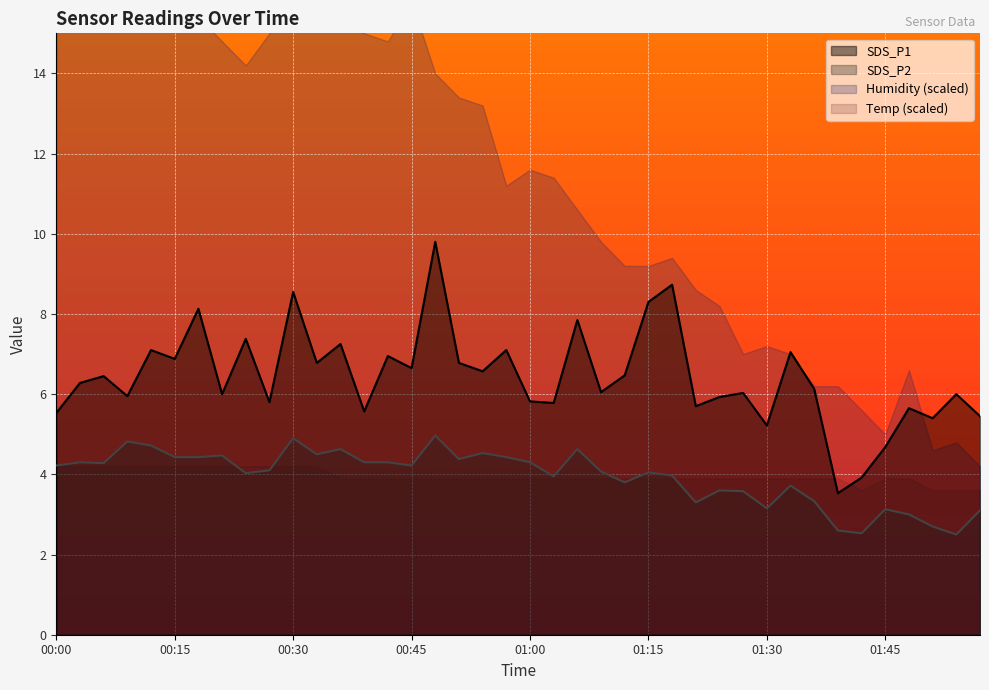

How many values in the SDS_P1 series exceed 6?

23